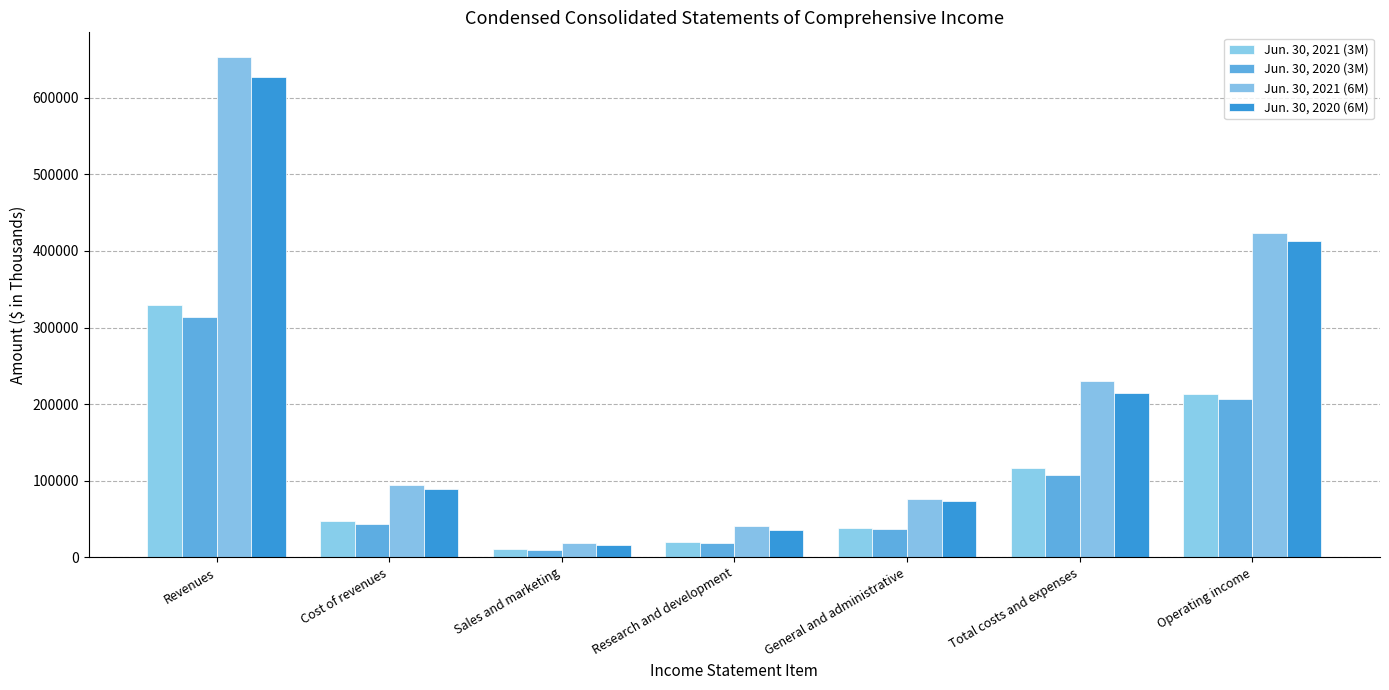

Rank the categories by Jun. 30, 2021 (6M) value from highest to lowest.

Revenues, Operating income, Total costs and expenses, Cost of revenues, General and administrative, Research and development, Sales and marketing